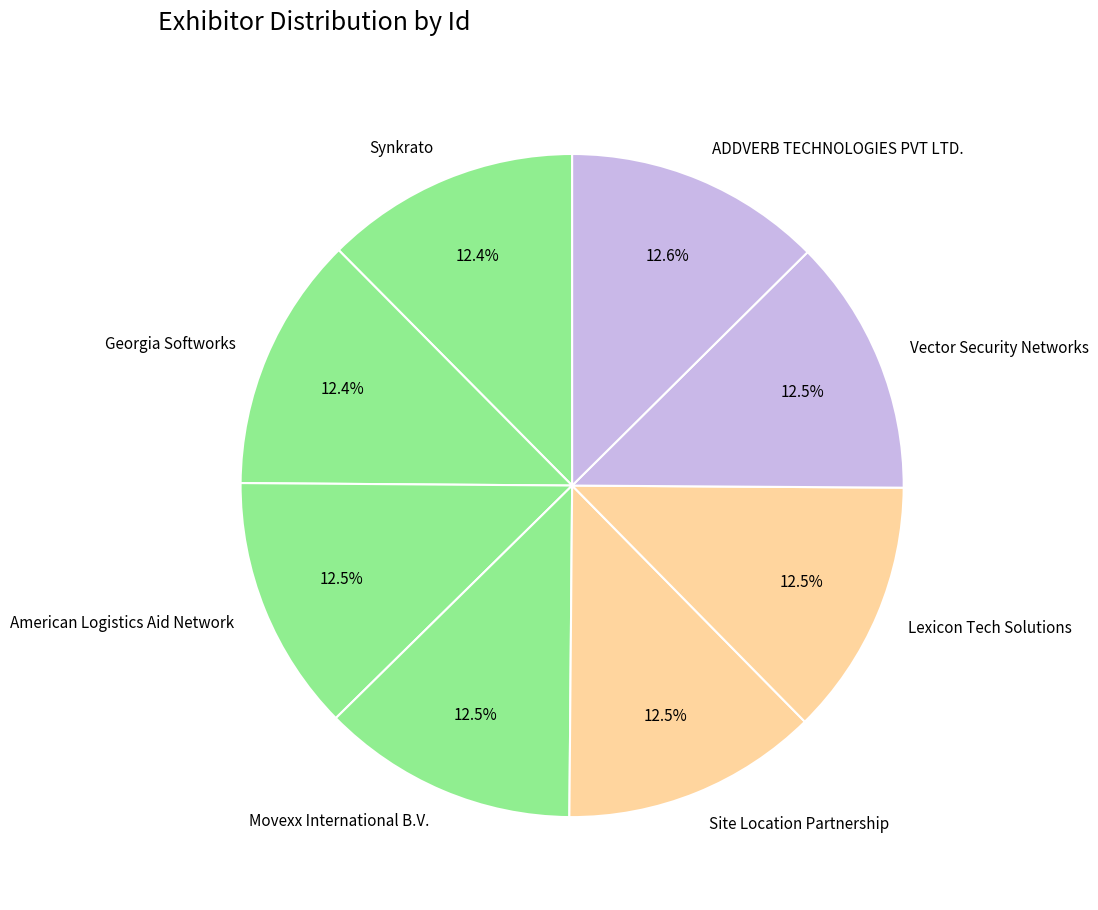

To the nearest percent, what percentage of the pie is ADDVERB TECHNOLOGIES PVT LTD.?

13%